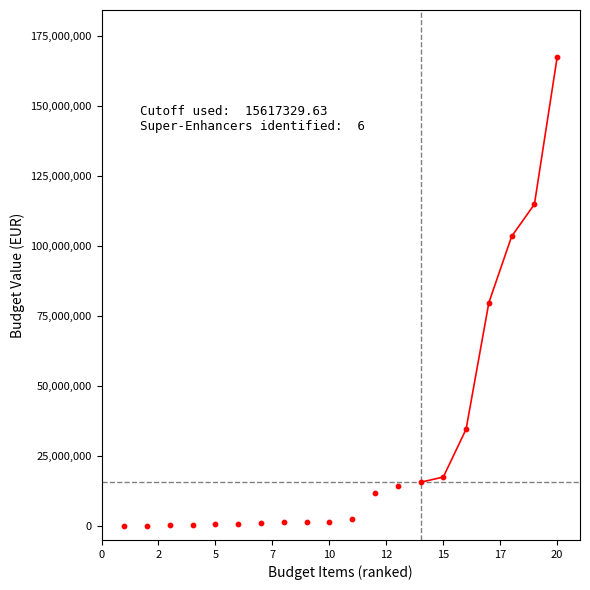

What Y value in the scatter plot is closest to 83819781?

79816016.6